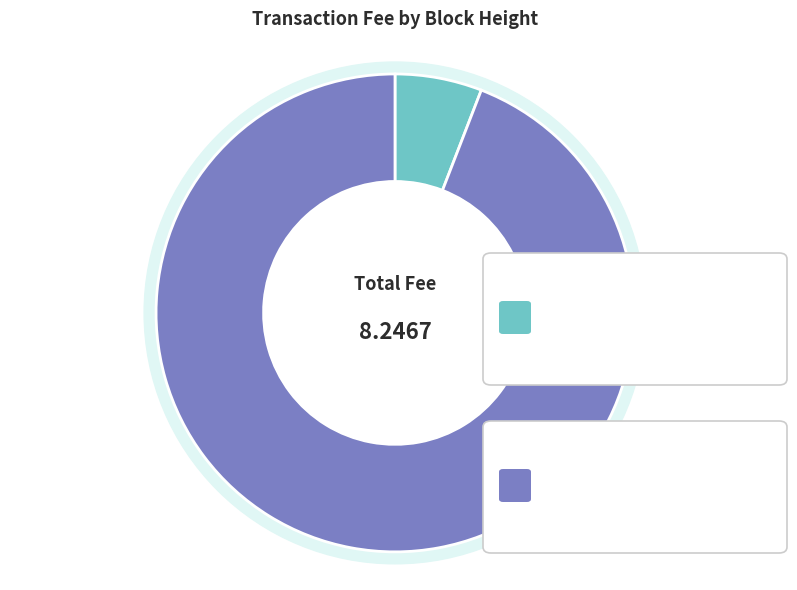

What is the change in value from 4459 to 4453?

+7.3